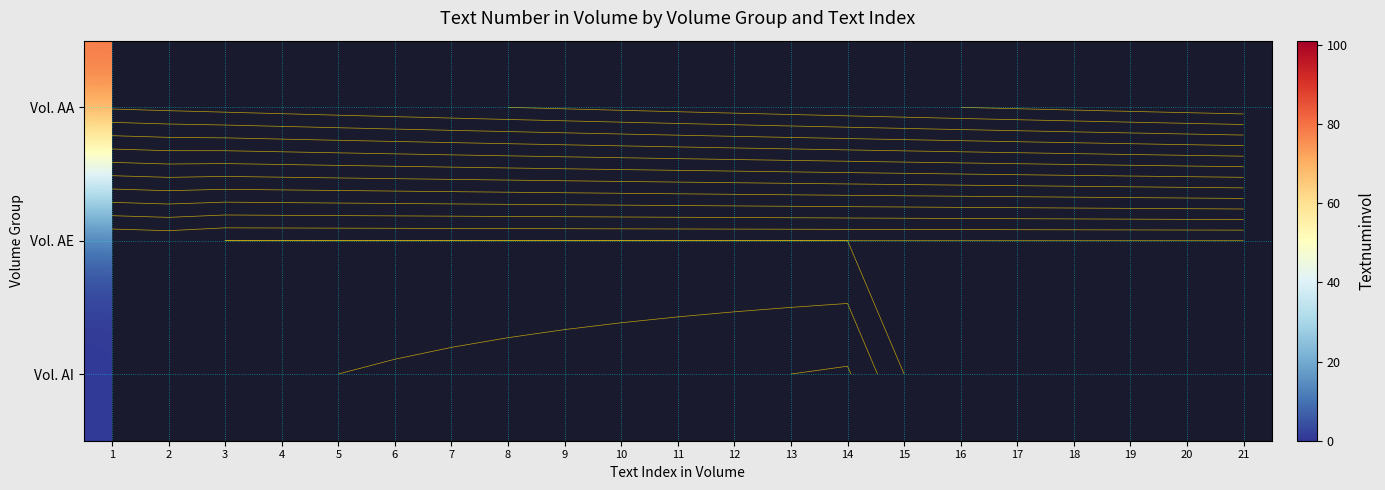

Which series has the largest range (max minus min)?

Vol. AA